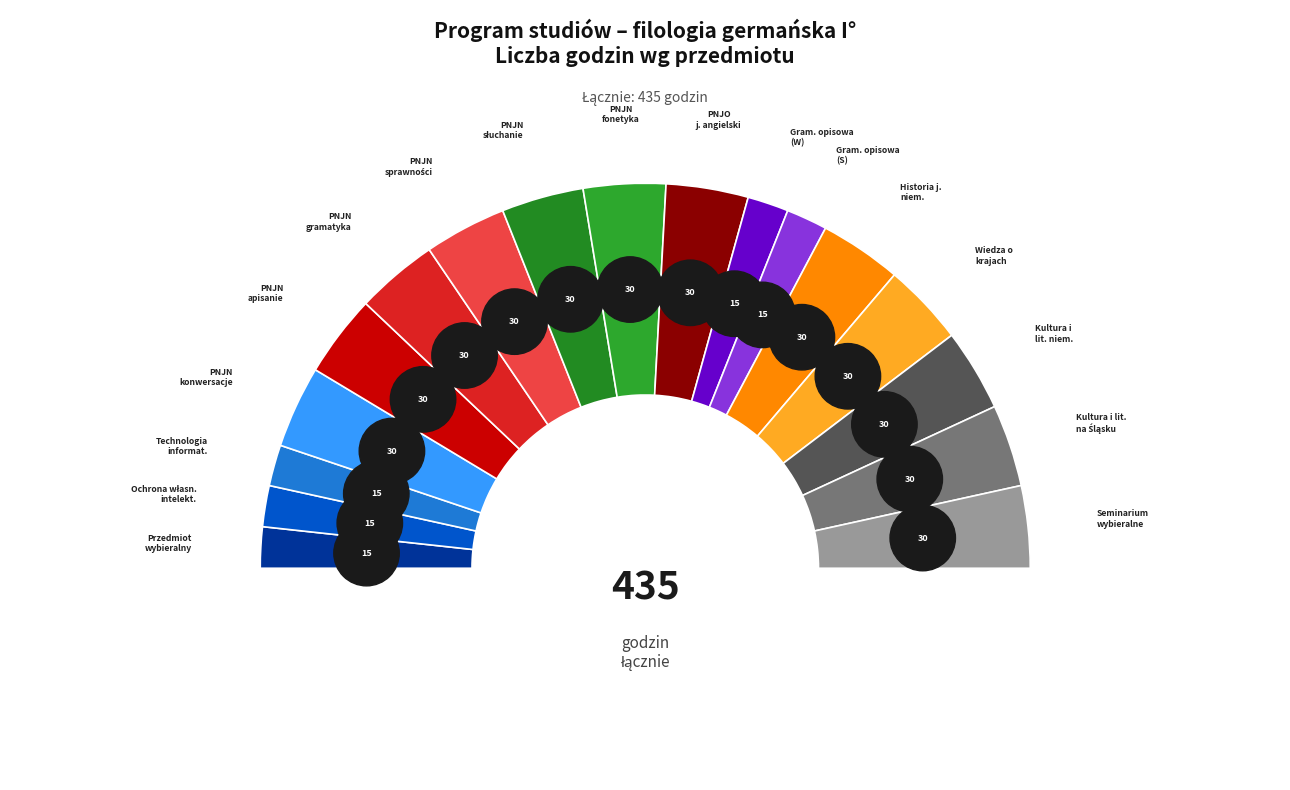

Between Kultura i literatura na Śląsku and Gramatyka opisowa (W), which is larger?

Kultura i literatura na Śląsku